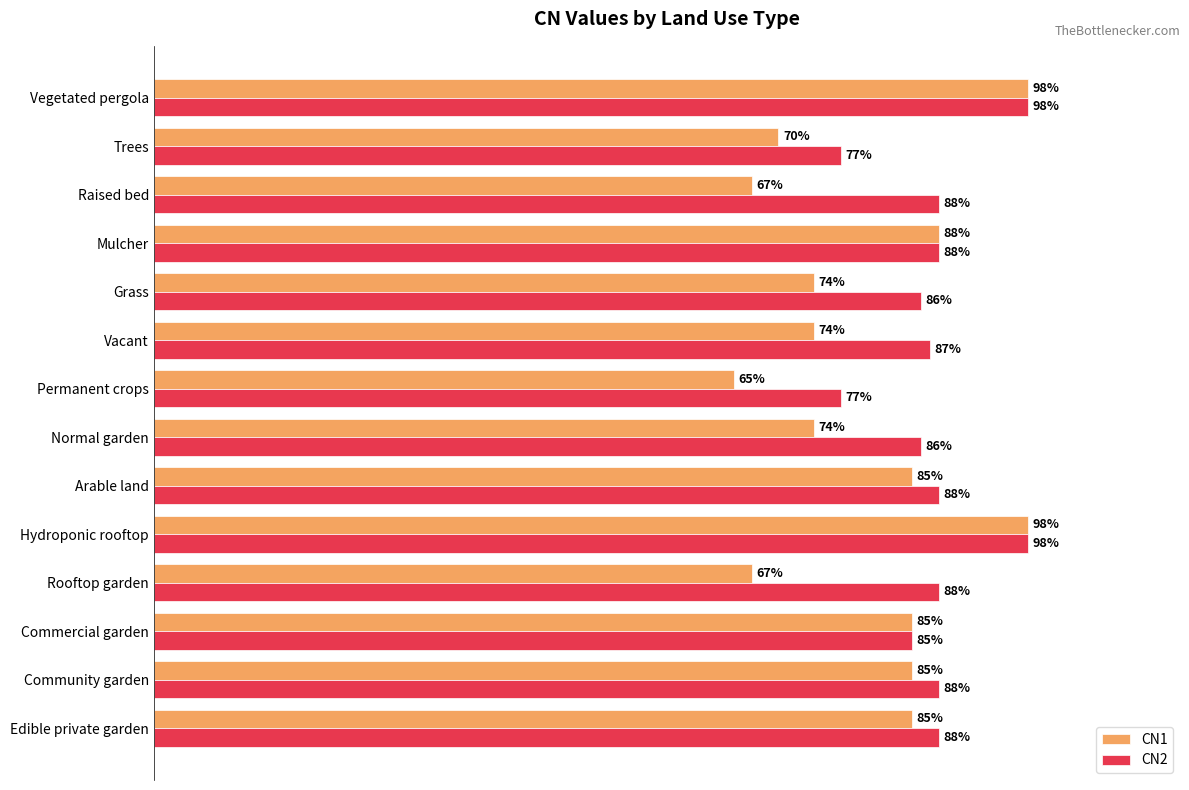

At which label does CN1 reach its minimum?

Permanent crops